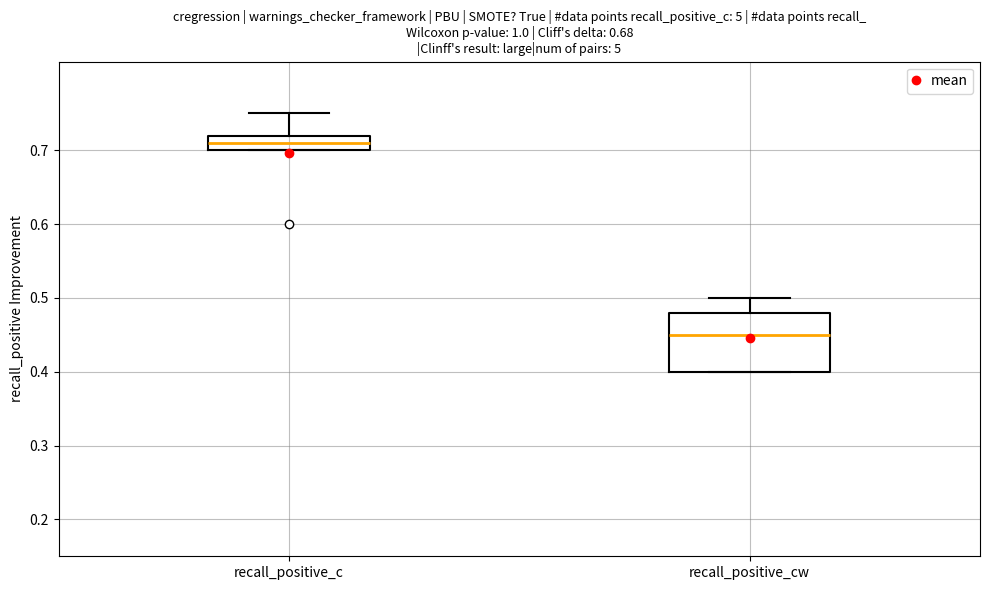

Which box is the tallest, from its lower edge to its upper edge?

recall_positive_cw